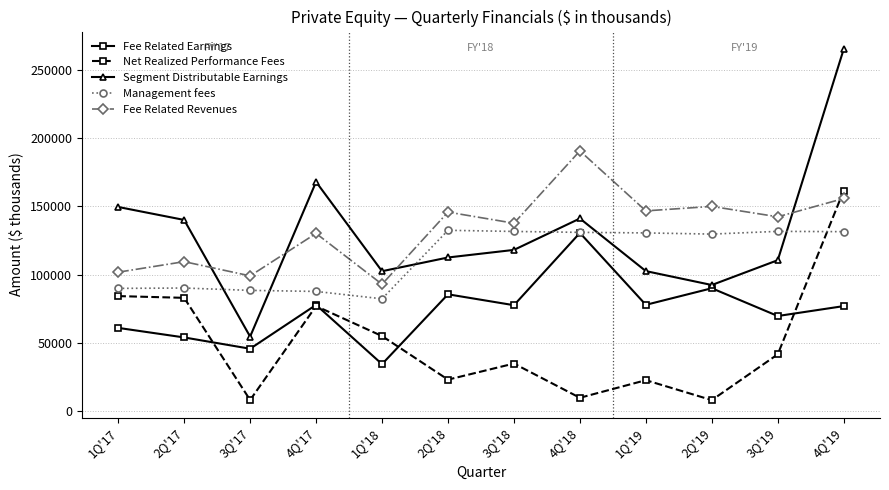

The value of Segment Distributable Earnings at 3Q'19 is 110549. True or false?

True